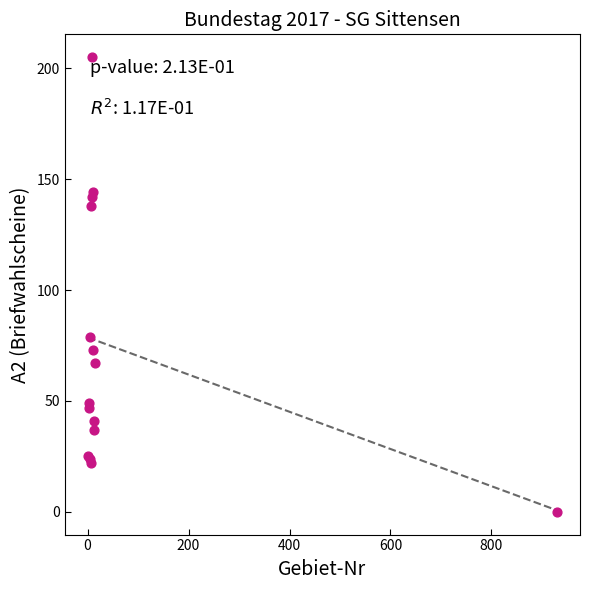

What Y value in the scatter plot is closest to 102?

79